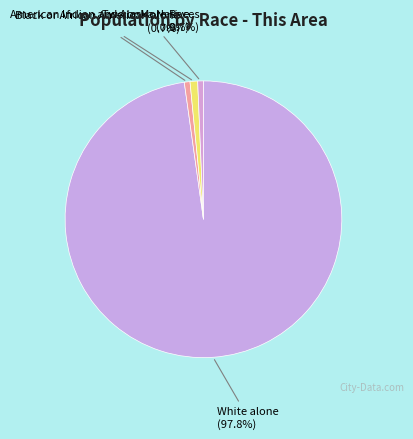

What is the largest slice in the pie chart?

White alone